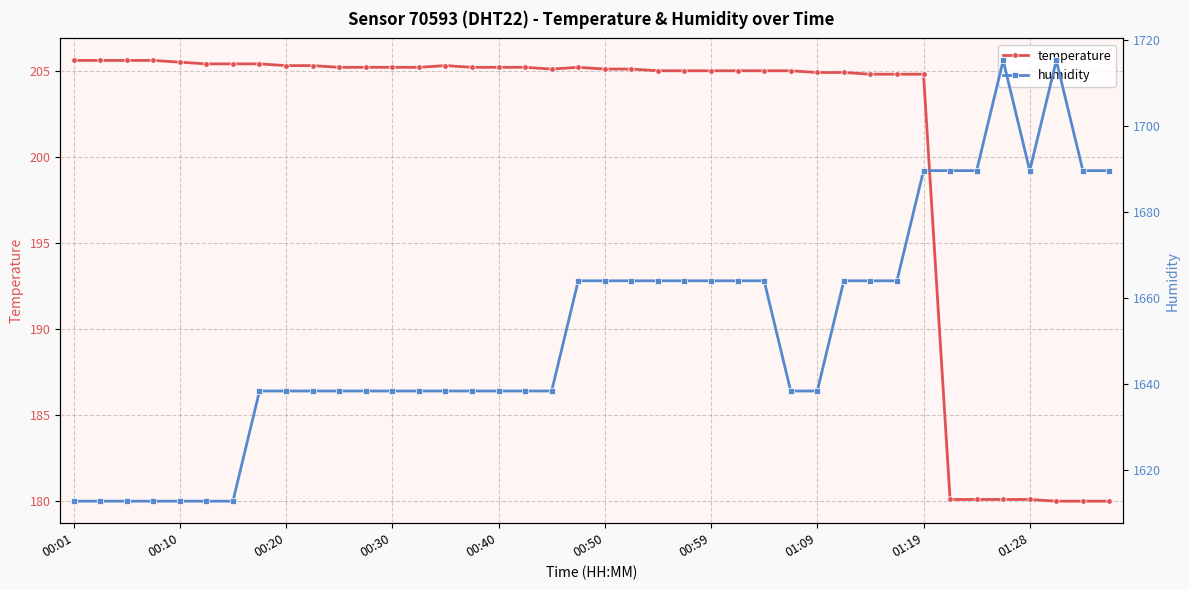

The temperature series shows 349.7 at 01:19. True or false?

False